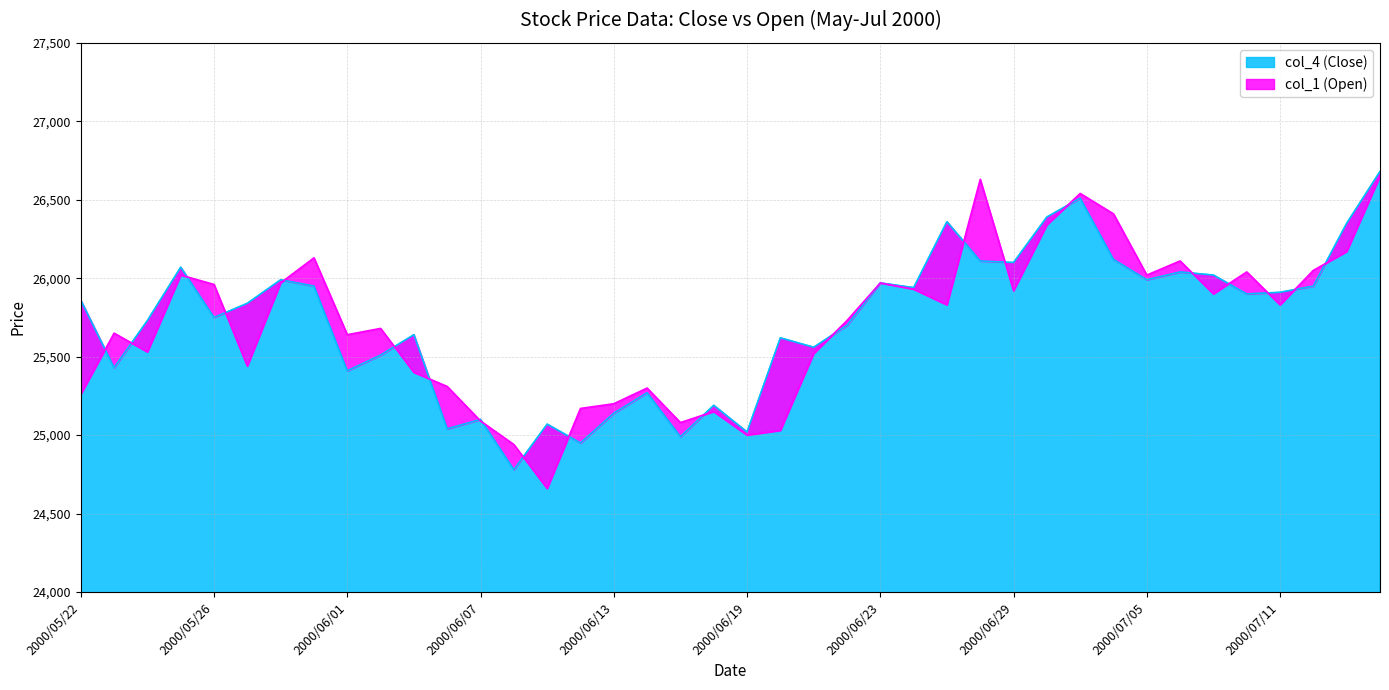

What value does the col_1 series have at 2000/05/24?

25530